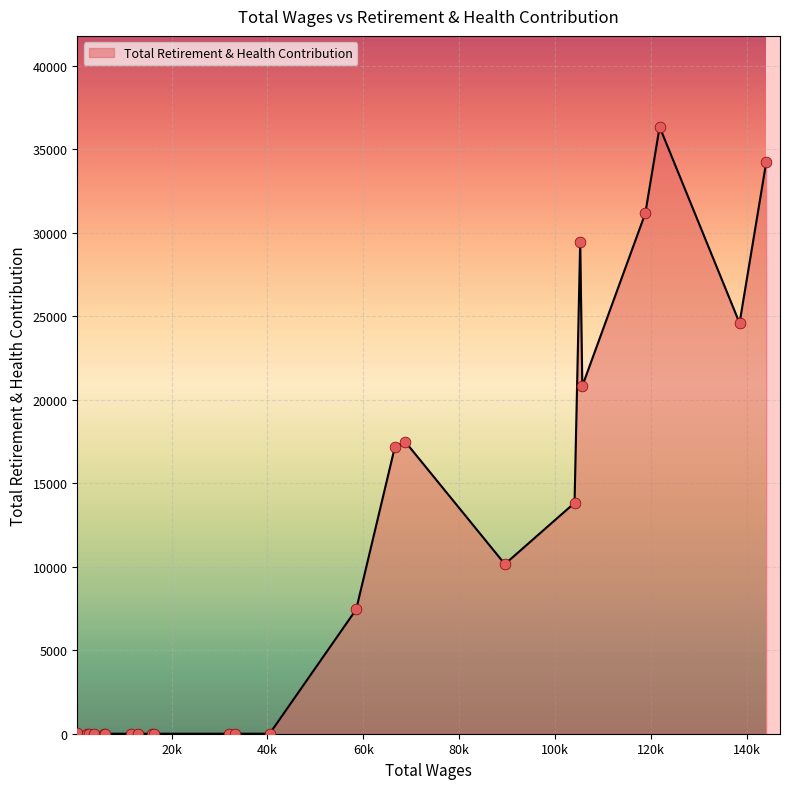

What is the difference between the maximum and minimum values?

36330